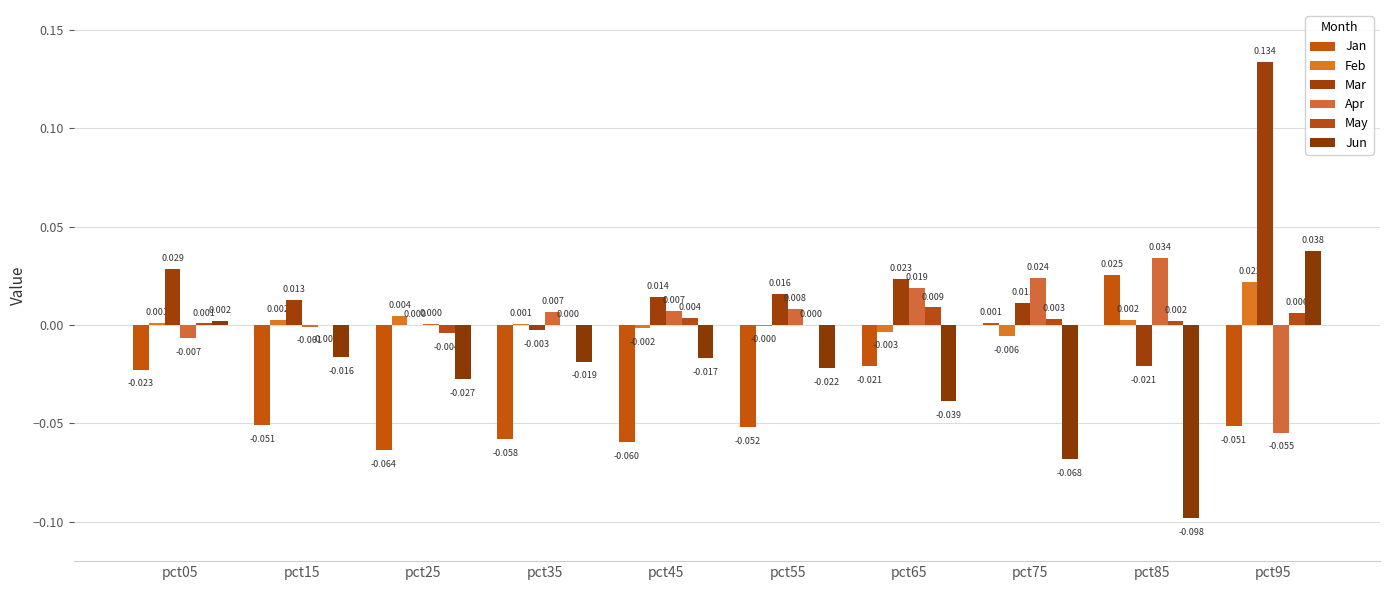

At how many categories does at least one series exceed 0?

10